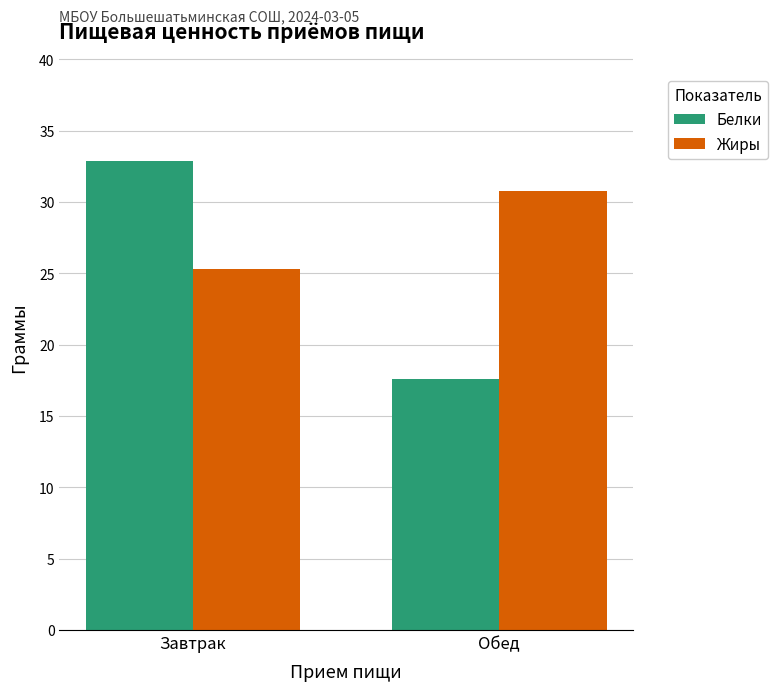

At how many categories does at least one series exceed 18?

2